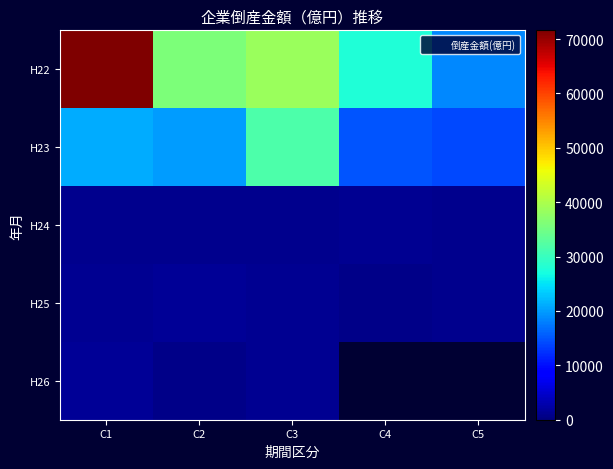

What is the smallest value displayed?

713.0